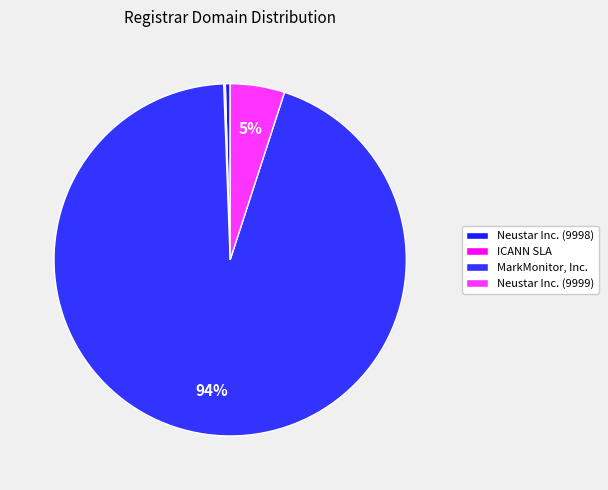

Which slice is the smallest?

ICANN SLA